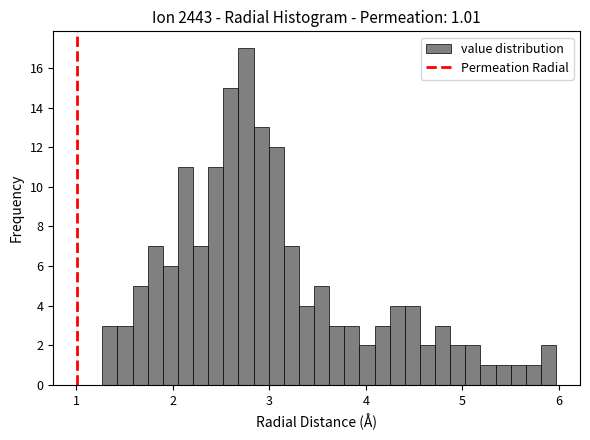

Around what value on the x-axis is the tallest bar? Give the approximate position of its centre, as read against the axis.

2.8